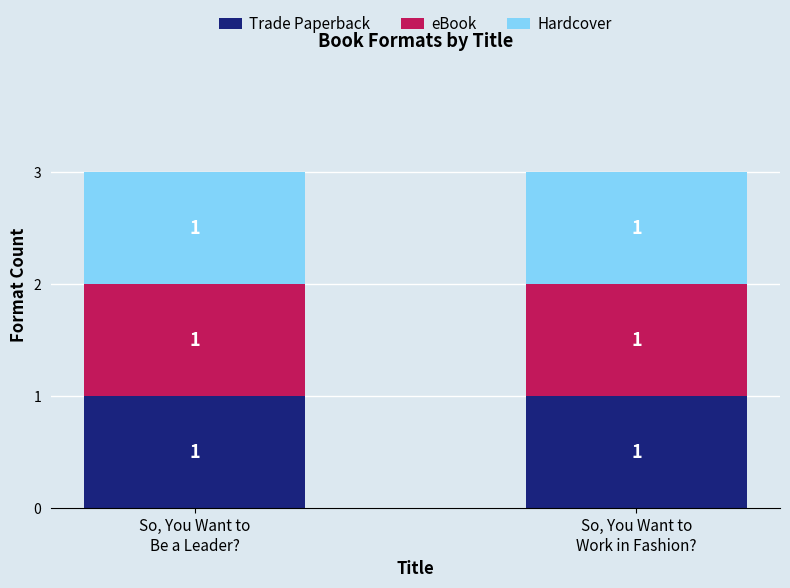

Where is Hardcover nearest to the value 447782849?

So, You Want to Work in Fashion?